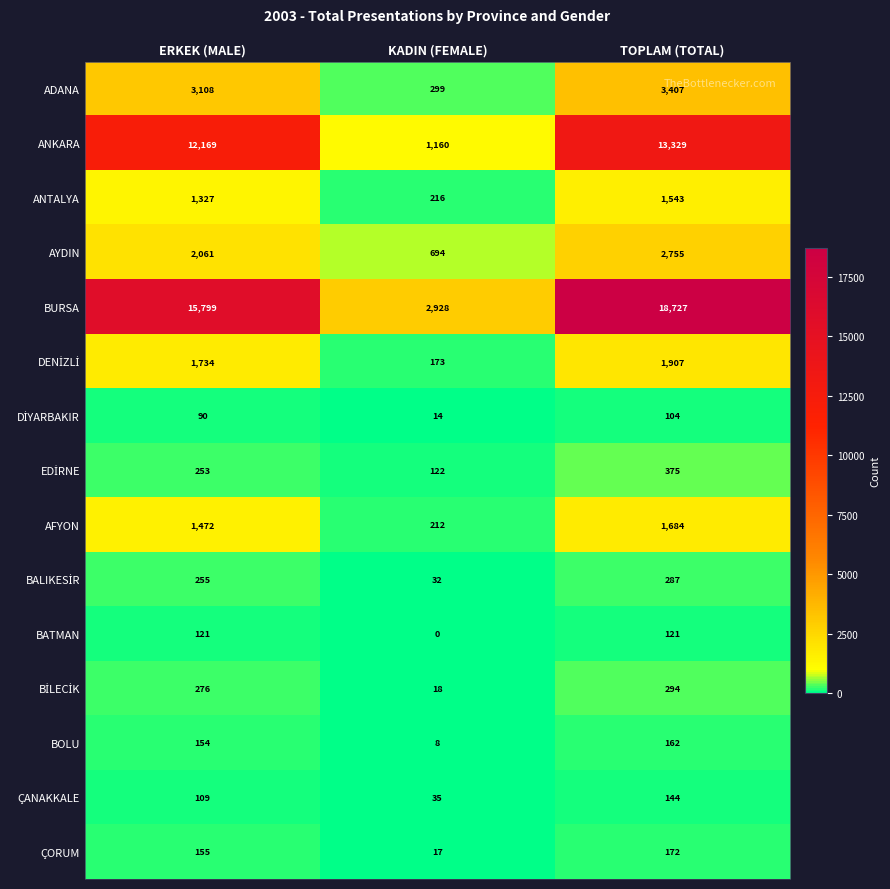

What is the approximate value of ÇANAKKALE at KADIN (FEMALE)?

35